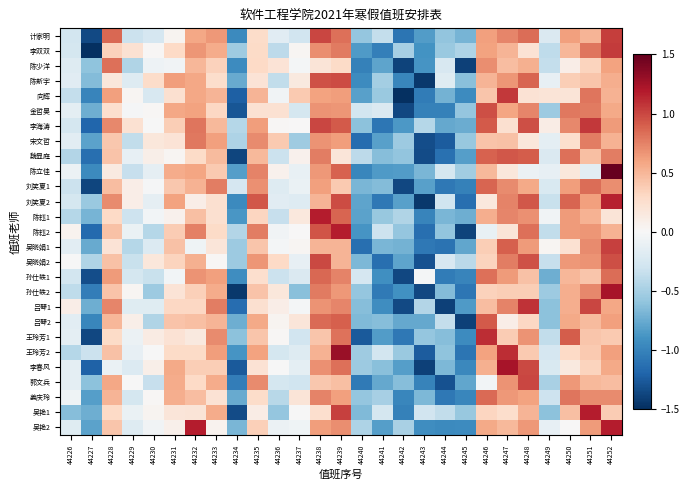

Which category has the lowest value across all series?

44227